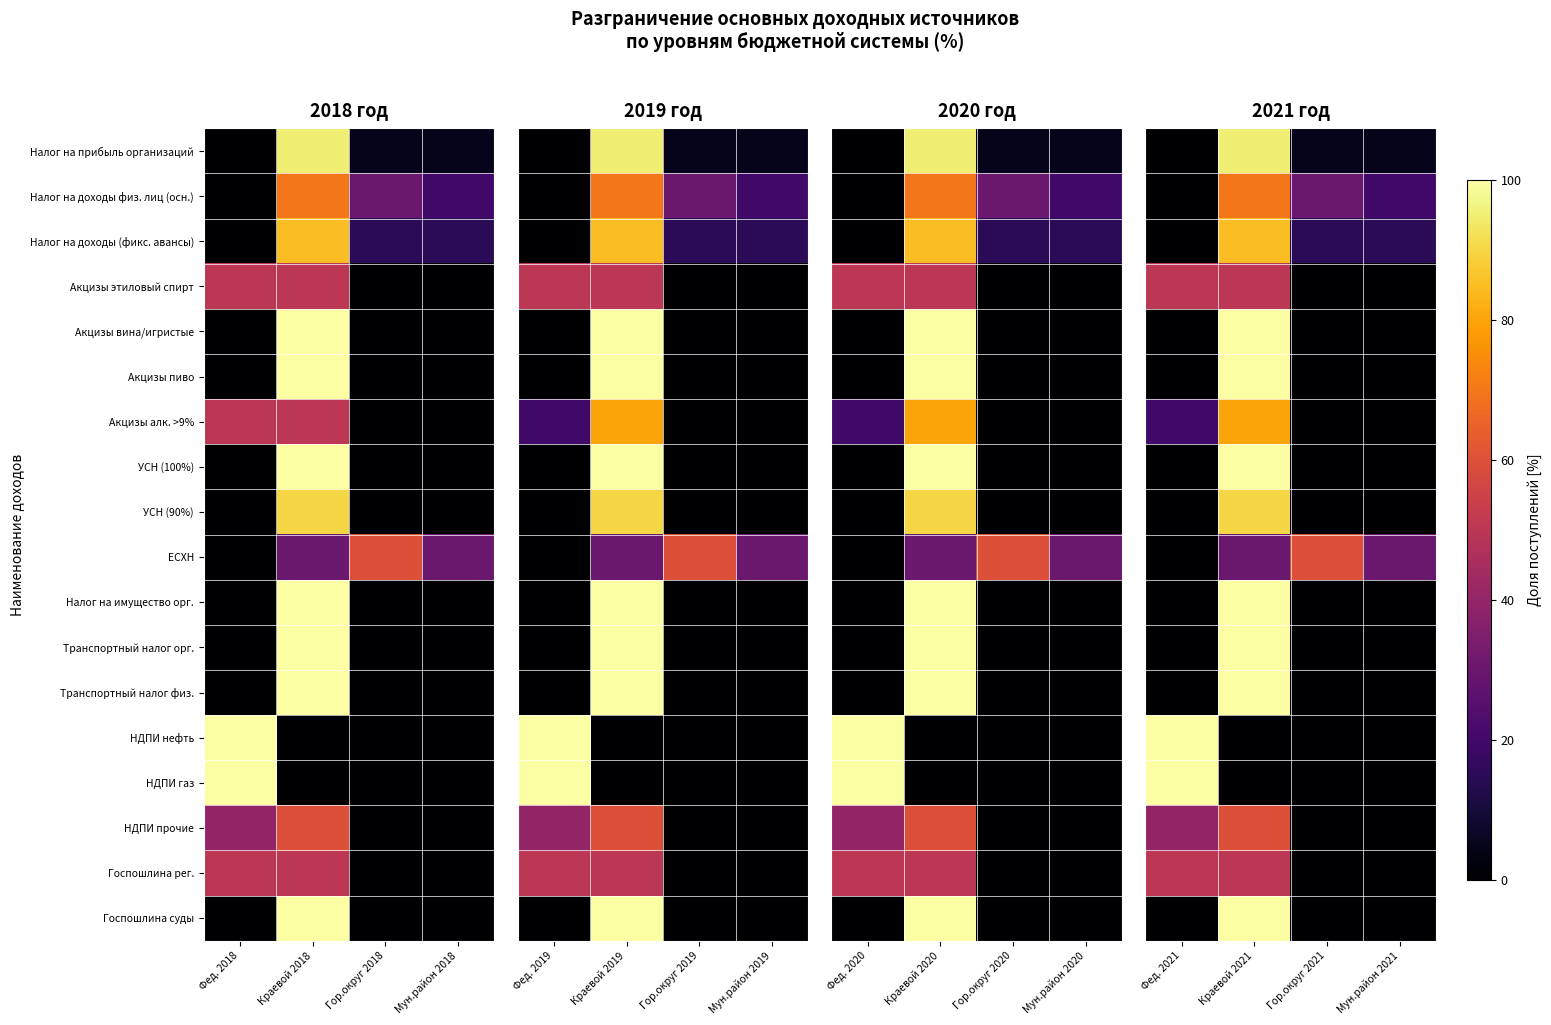

What is the sum of the Транспортный налог физ. values at Фед. 2021 and Краевой 2021?

100